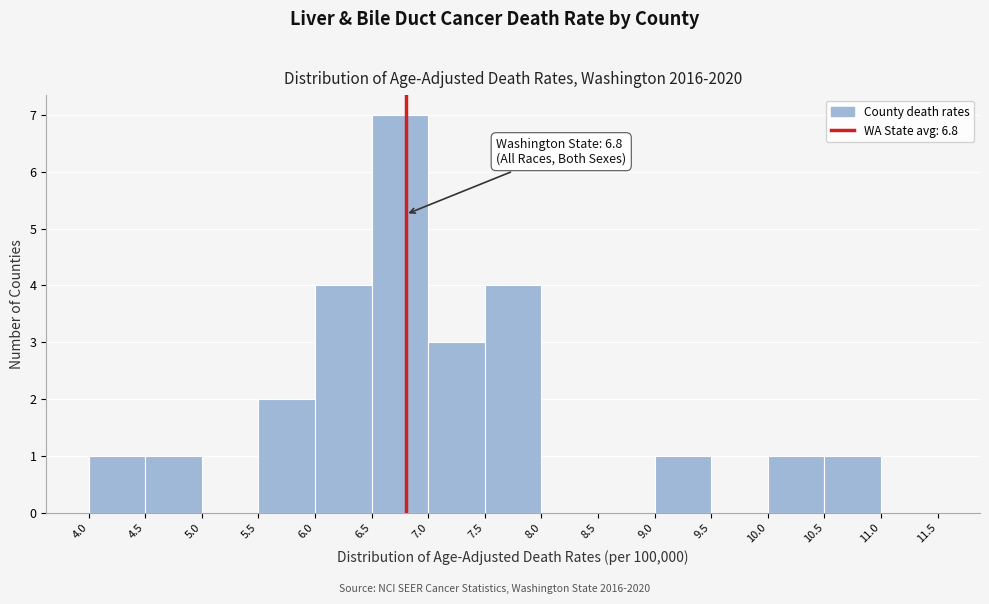

Over which range of the x-axis is the bar tallest?

6.5 to 7.0